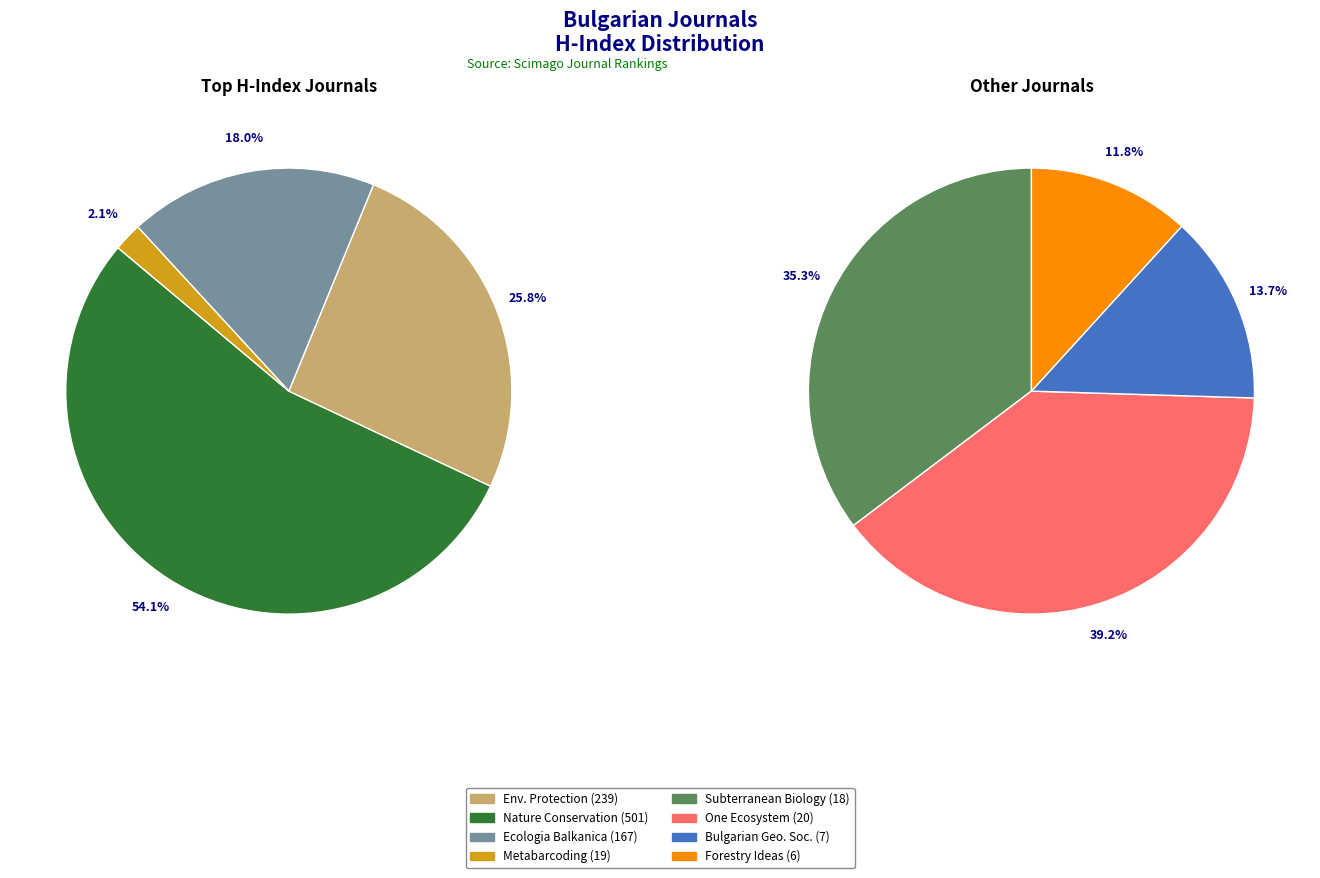

How many slices are in this pie chart?

8